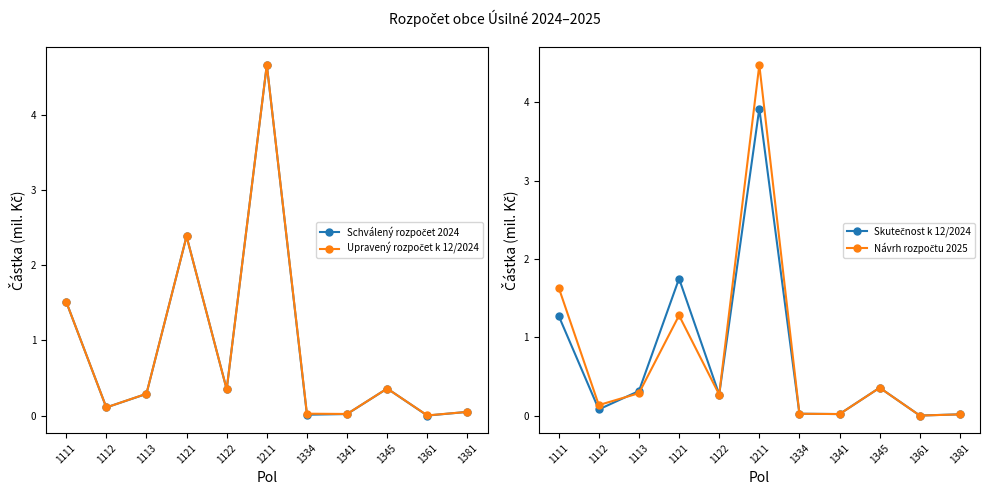

How many lines are shown in the chart?

4